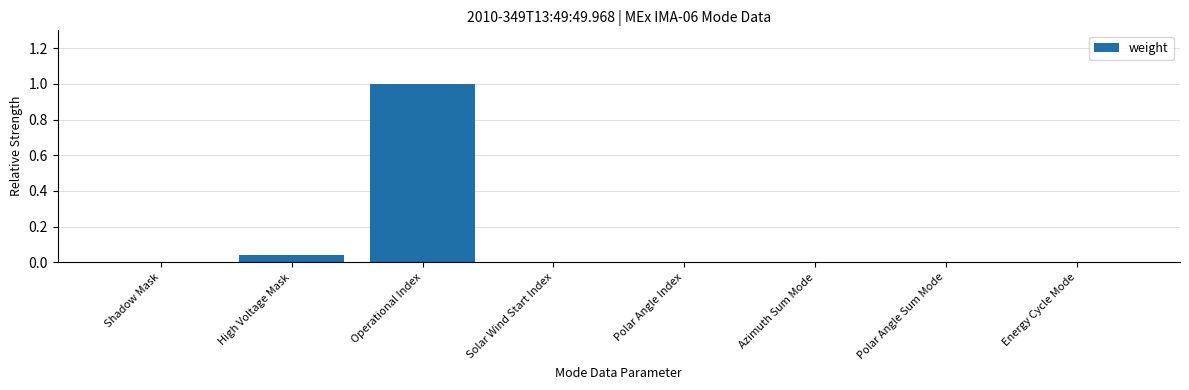

Which has a higher value, Azimuth Sum Mode or Operational Index?

Operational Index